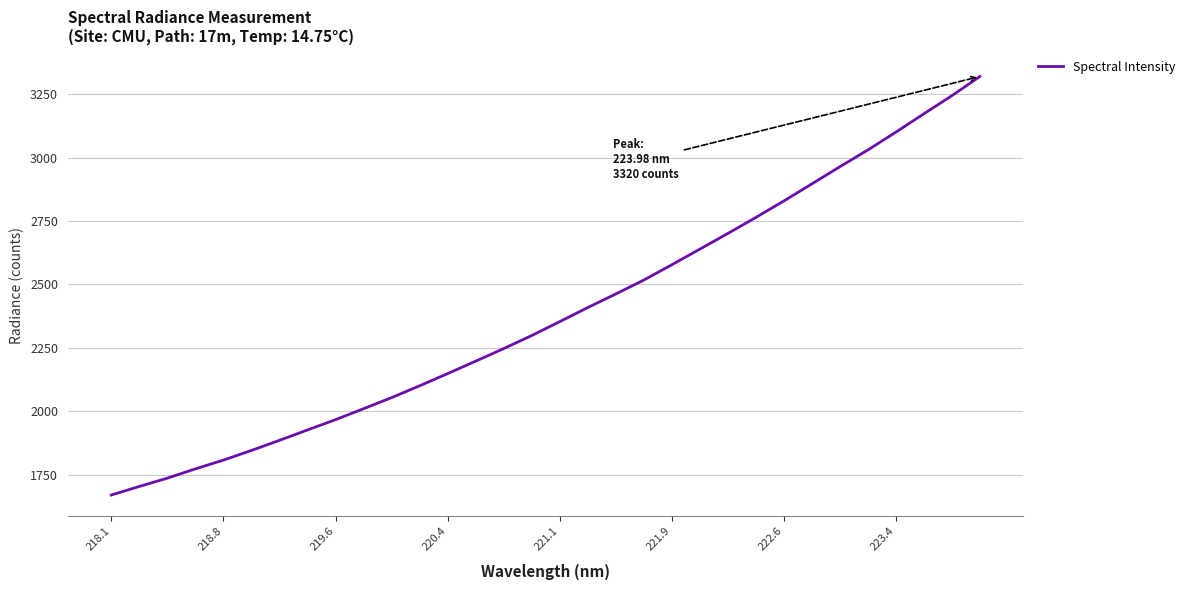

What is the greatest value displayed?

3320.5